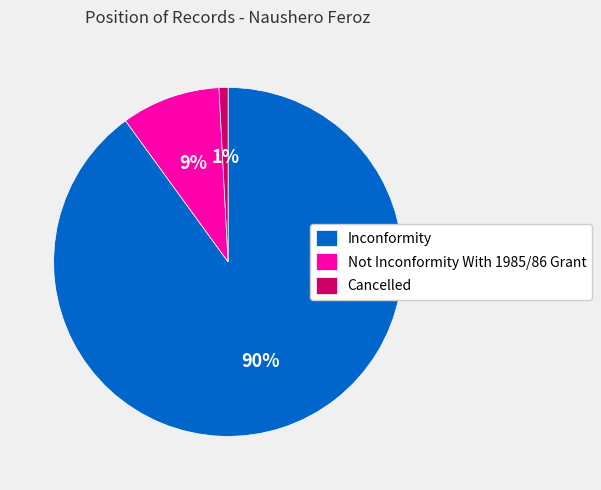

Does Cancelled account for over 50% of the chart?

No